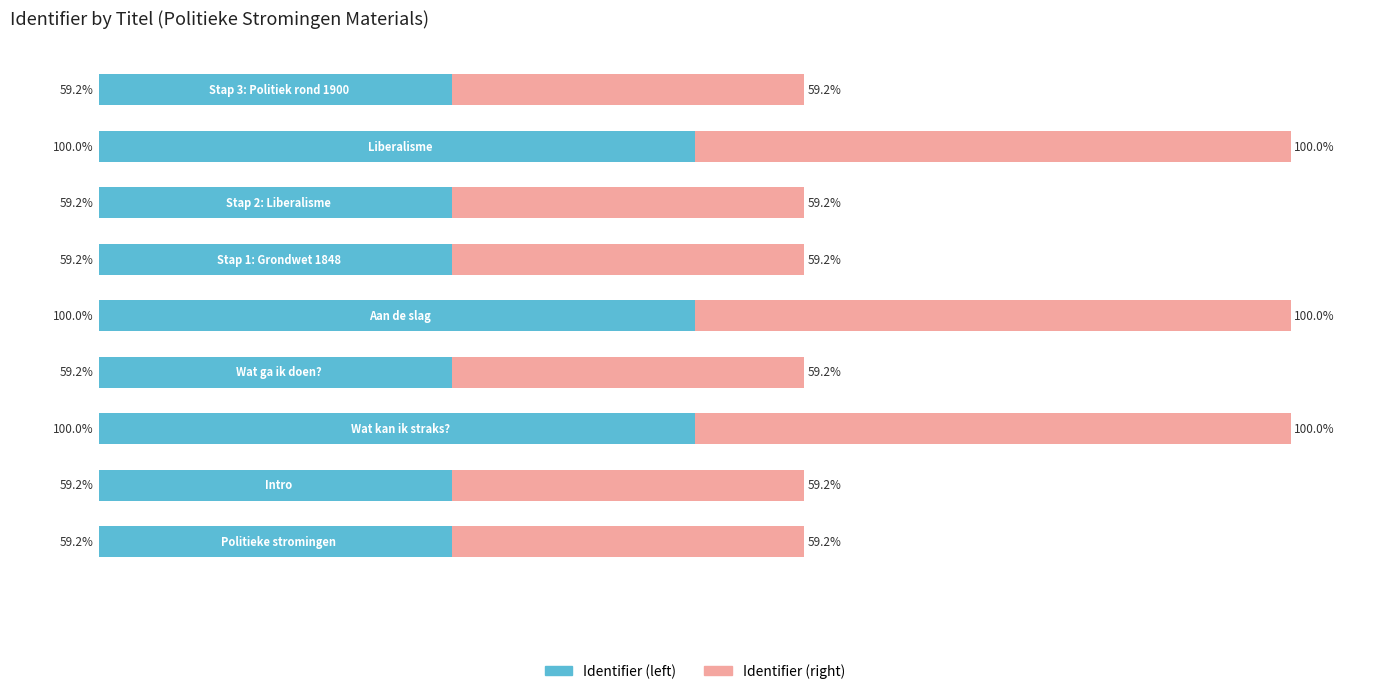

What are all the series names shown in the legend?

Identifier (left), Identifier (right)